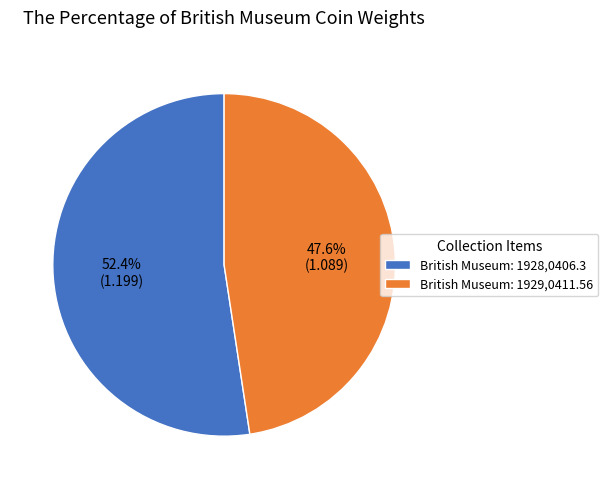

To the nearest percent, what is the average slice percentage?

50%